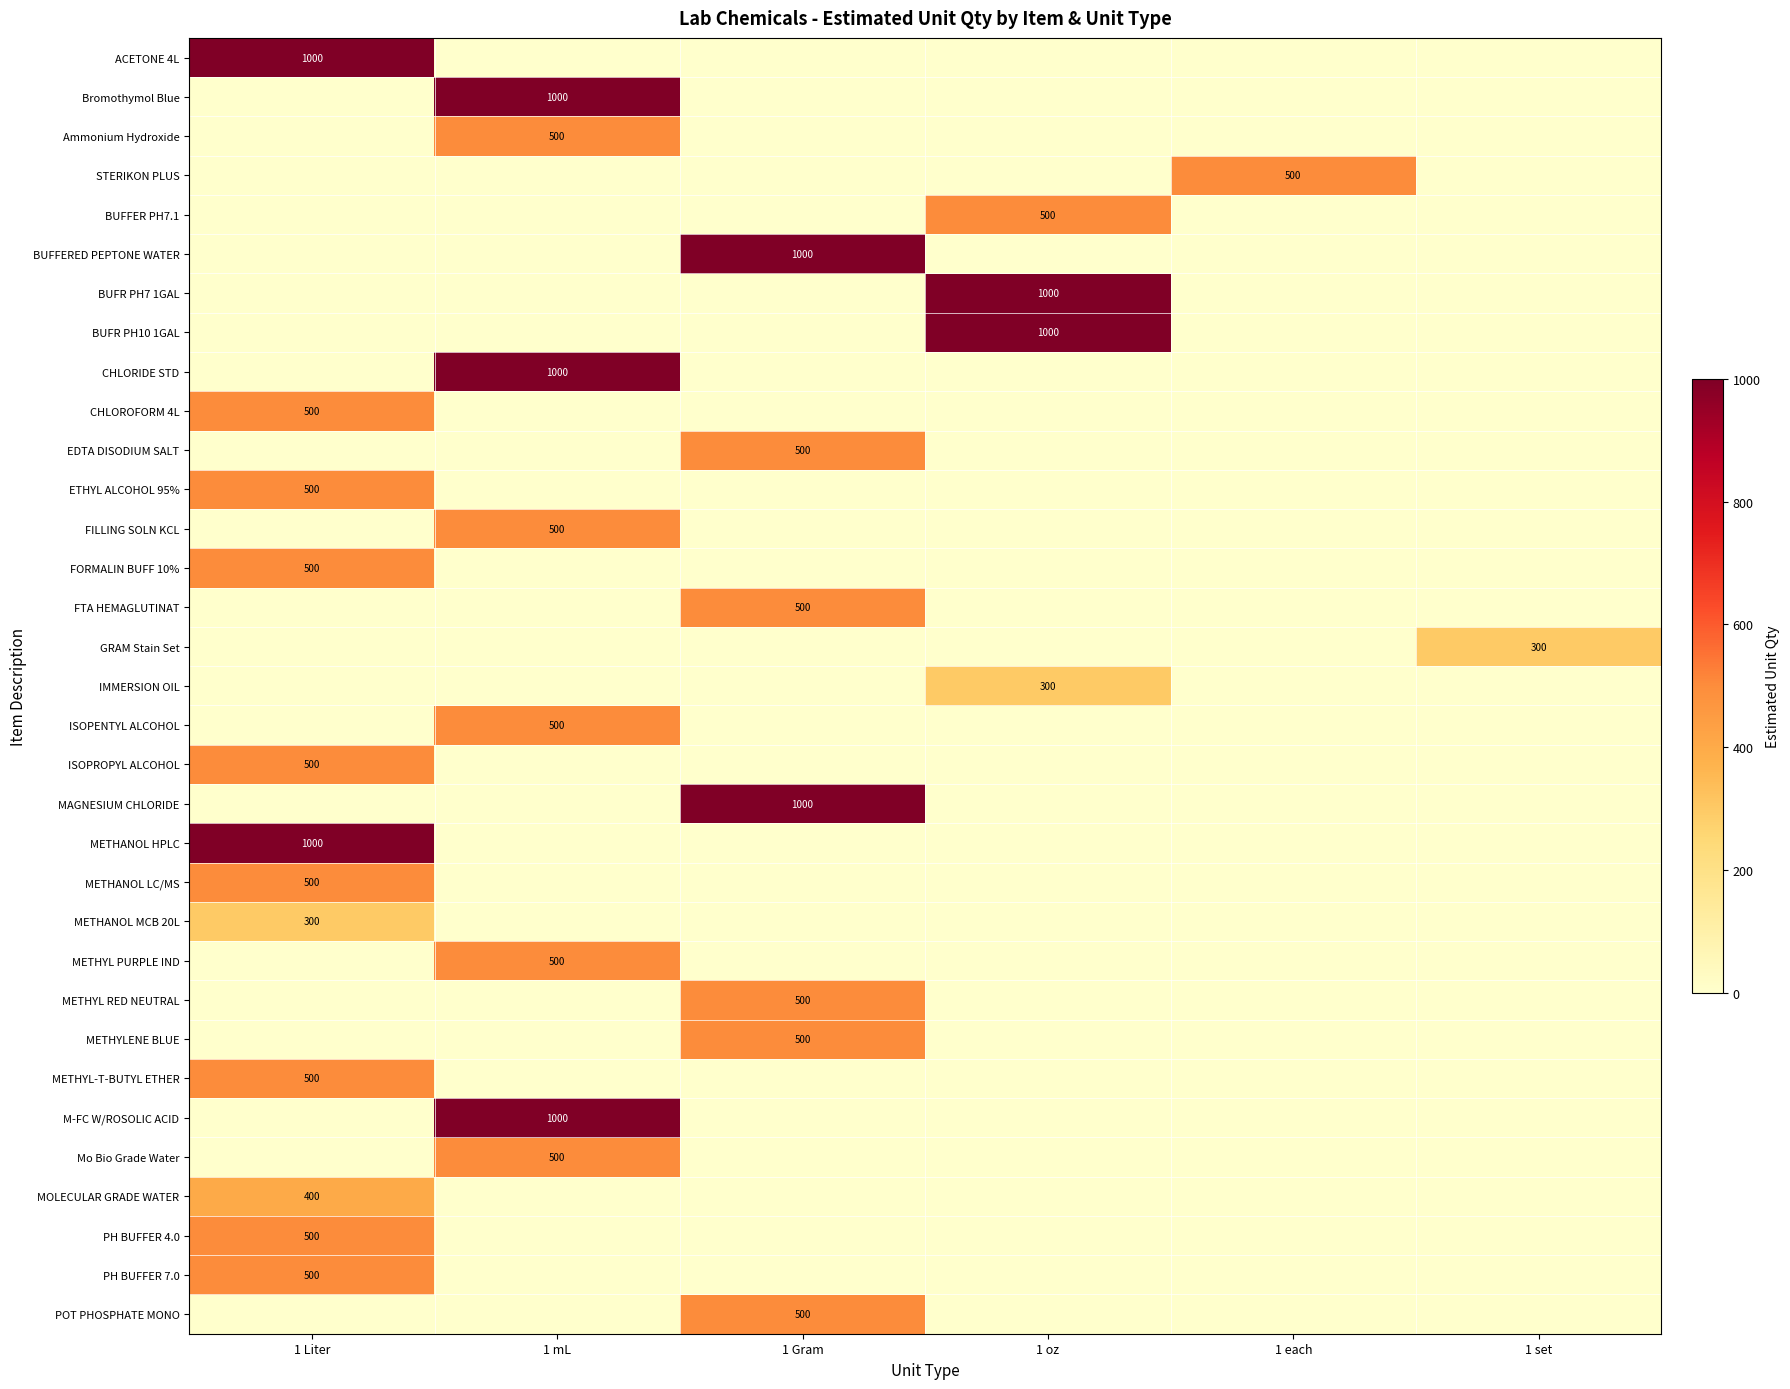

At which category is the sum across all series the highest?

1 Liter